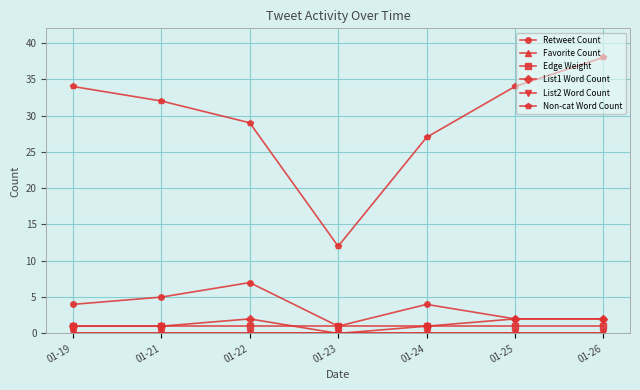

Is the value of Favorite Count at 01-25 greater than the value of Retweet Count at 01-26?

No